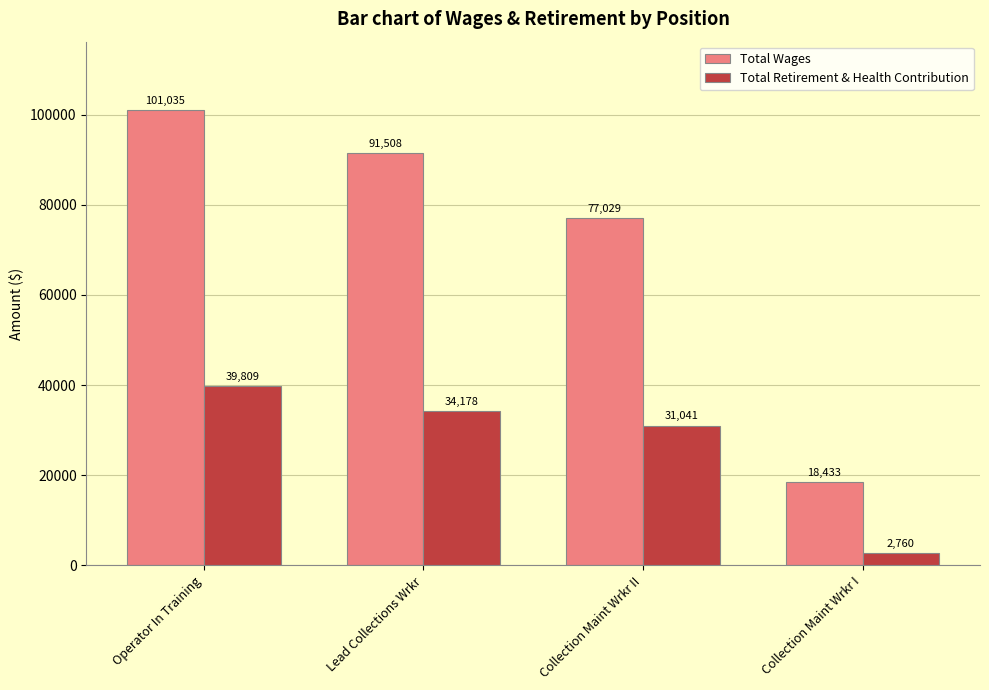

Which series changed the most between Collection Maint Wrkr II and Collection Maint Wrkr I?

Total Wages